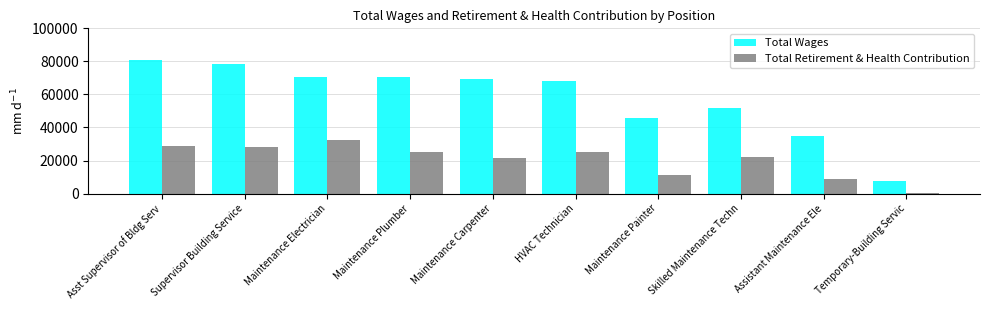

The Total Wages series shows 34646.0 at Assistant Maintenance Ele. True or false?

True